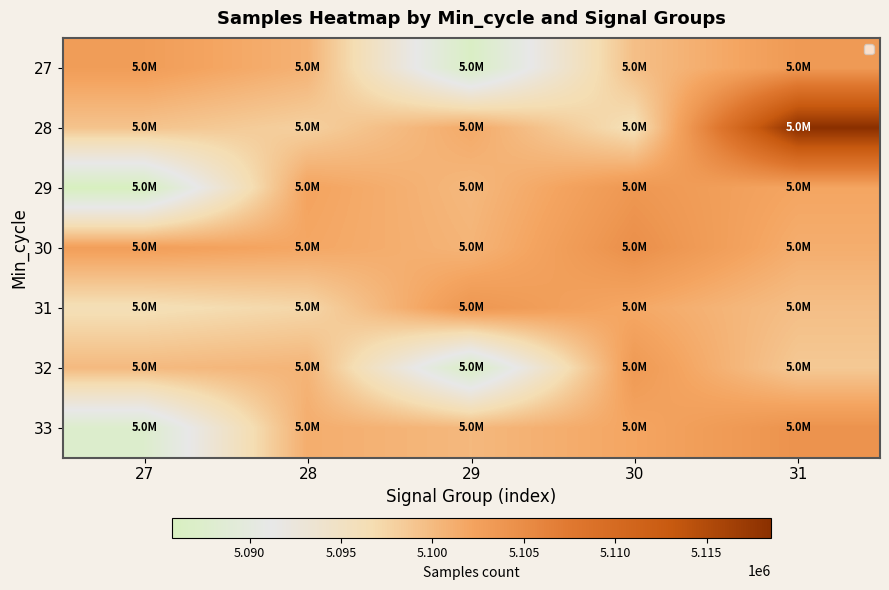

What is the maximum value shown in the chart?

5118536